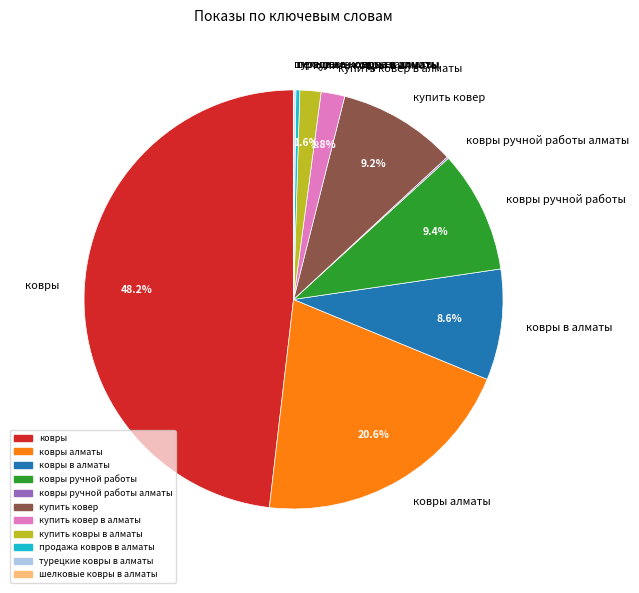

To the nearest percent, what is the difference between the largest and smallest slice percentages?

48%